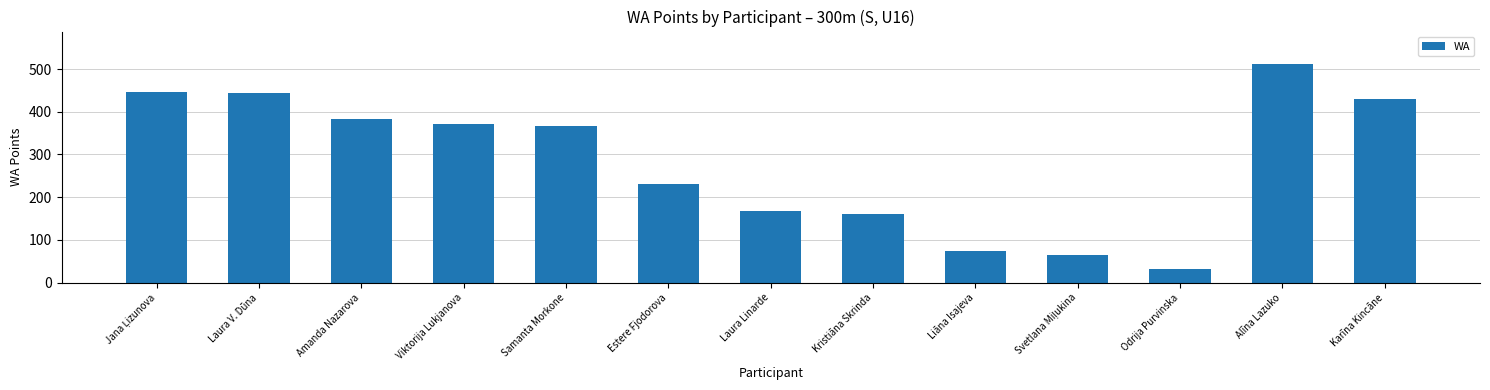

Which has a higher value, Laura V. Dūna or Estere Fjodorova?

Laura V. Dūna